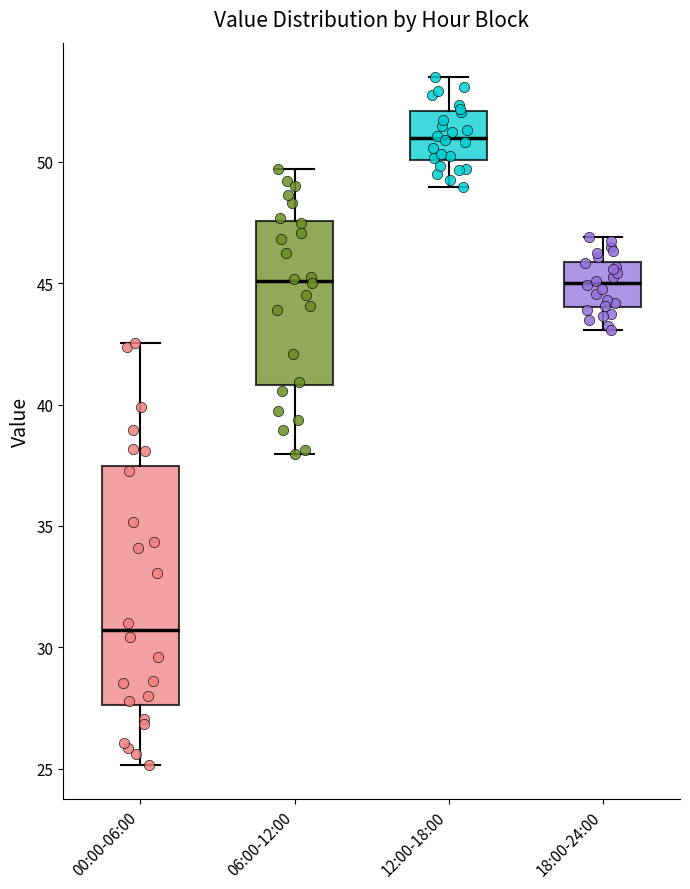

Which box is the tallest, from its lower edge to its upper edge?

00:00-06:00